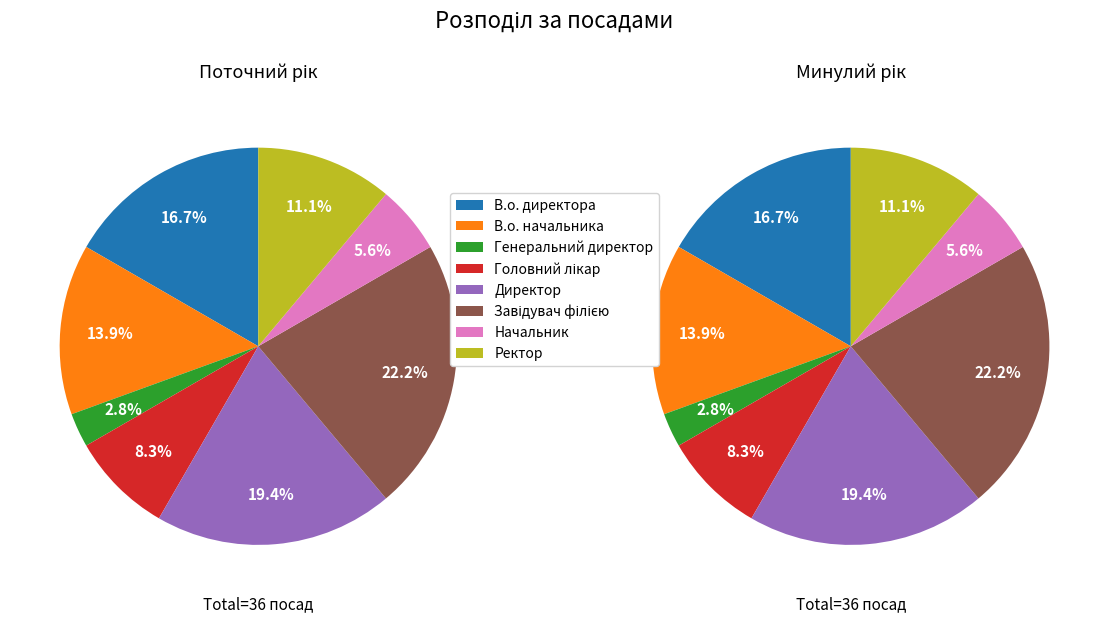

What is the change in value from Головний лікар to Ректор?

+1